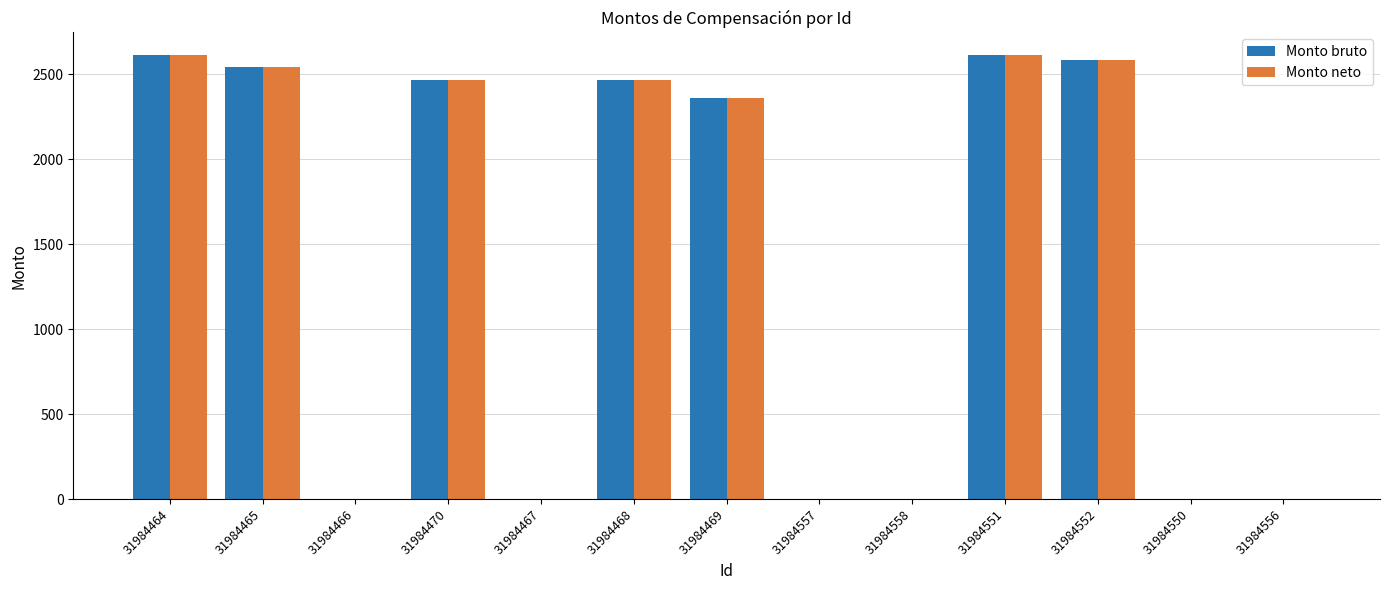

What is the total value across all series at 31984552?

5162.3